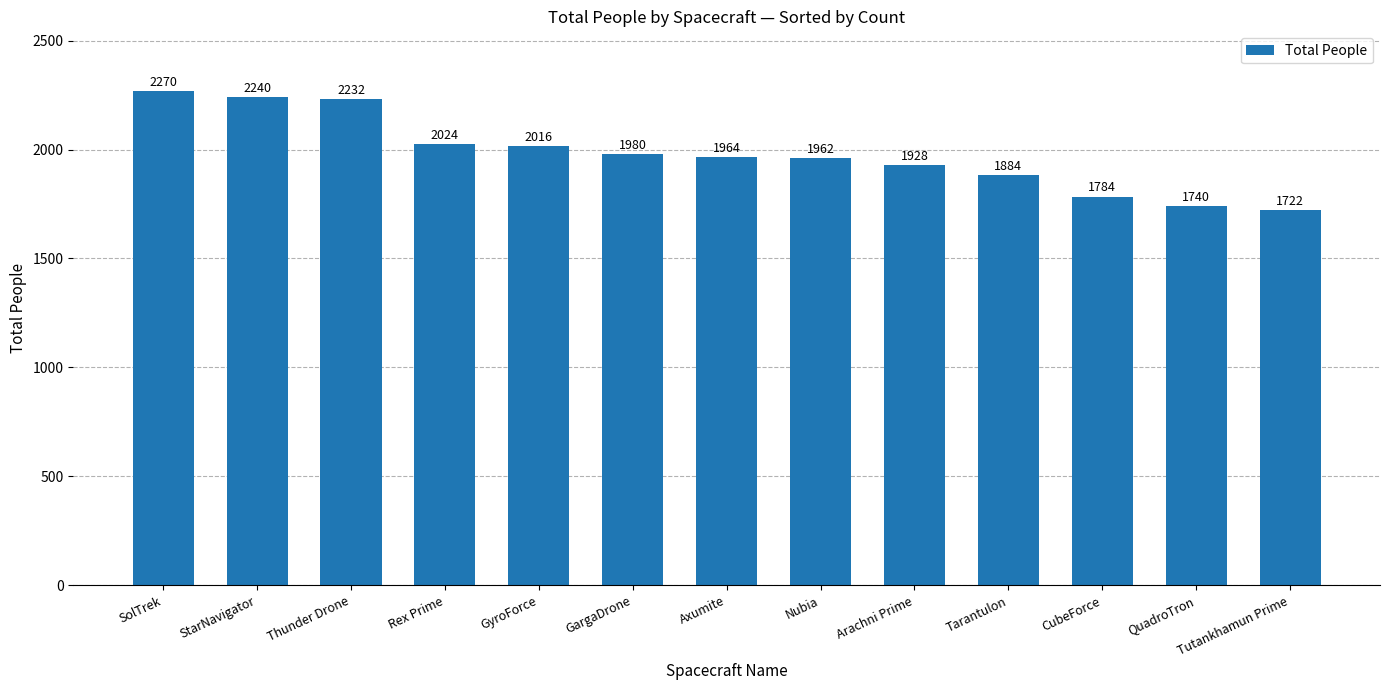

Is it true that the value at Thunder Drone is 2232?

True